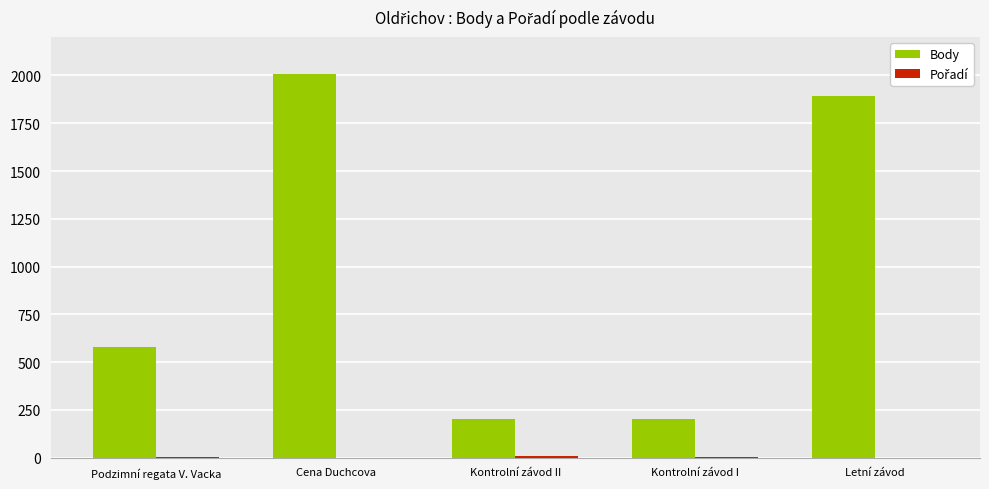

At which category is the sum across all series the highest?

Cena Duchcova